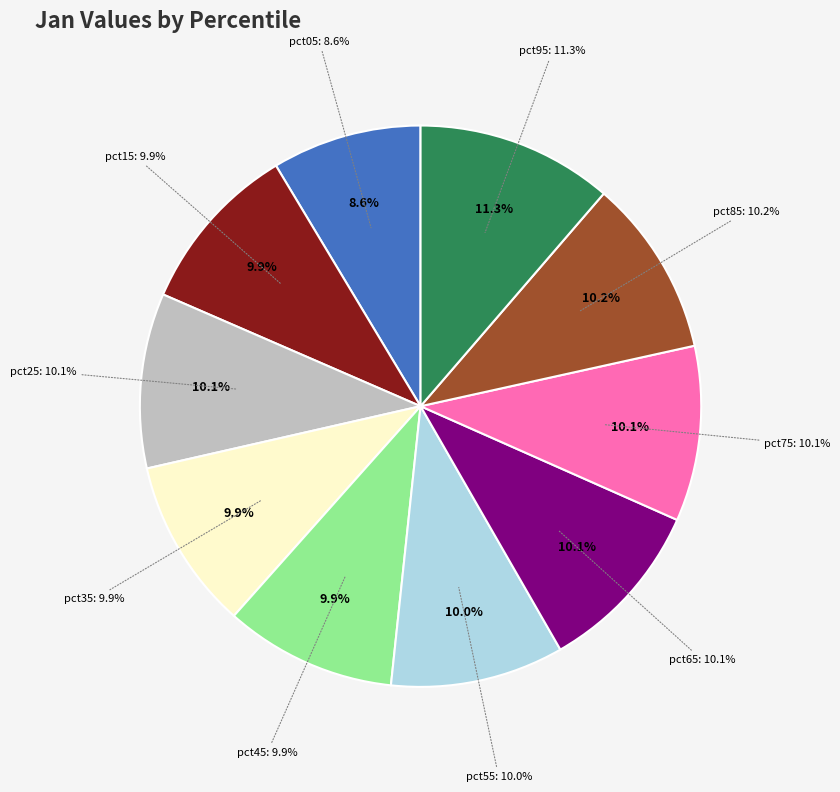

Approximately how many times larger is the value at pct15 compared to pct95?

0.9